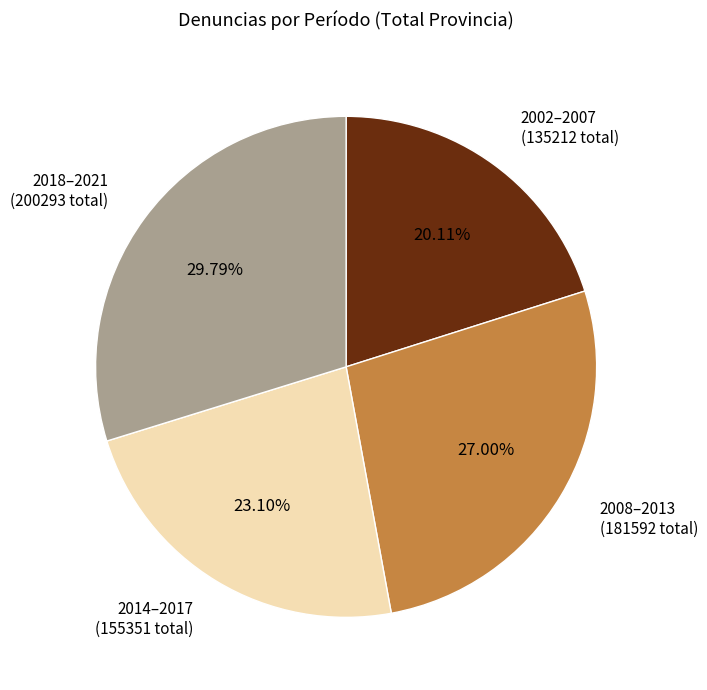

What is the largest slice in the pie chart?

2018–2021 (200293 total)